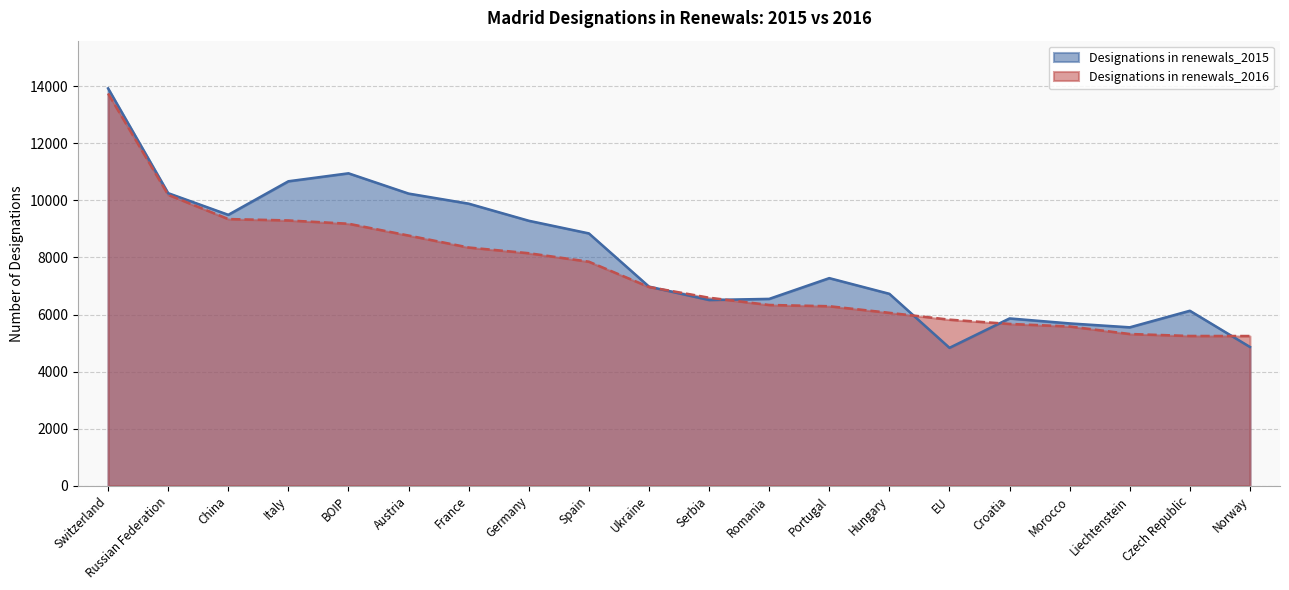

Does the chart display data point markers on the line(s)?

No